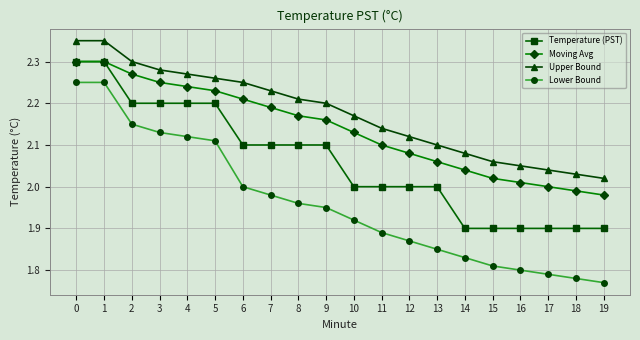

Rank the series at 4 from highest to lowest value.

Upper Bound, Moving Avg, Temperature (PST), Lower Bound